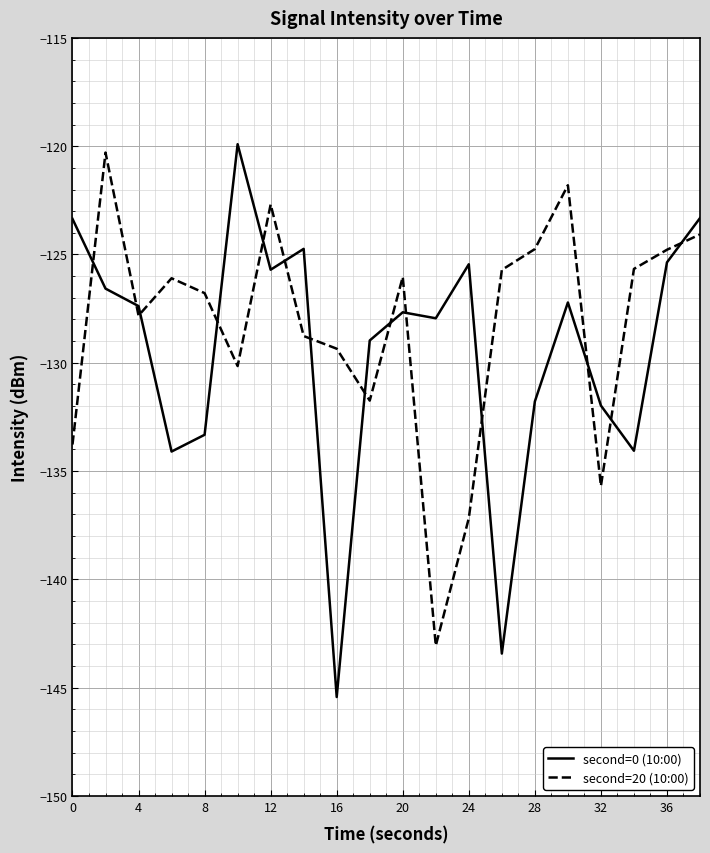

Which series has the largest range (max minus min)?

second=0 (10:00)